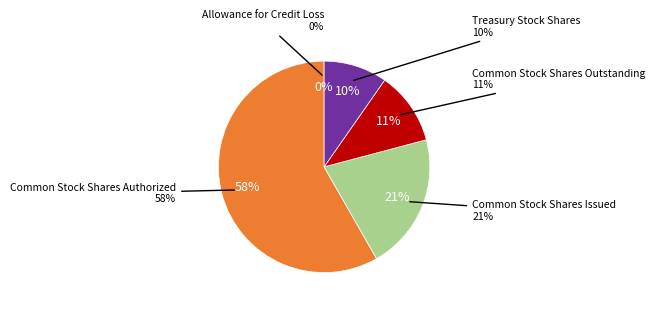

Is it true that Allowance for Credit Loss is 10% of the pie?

False